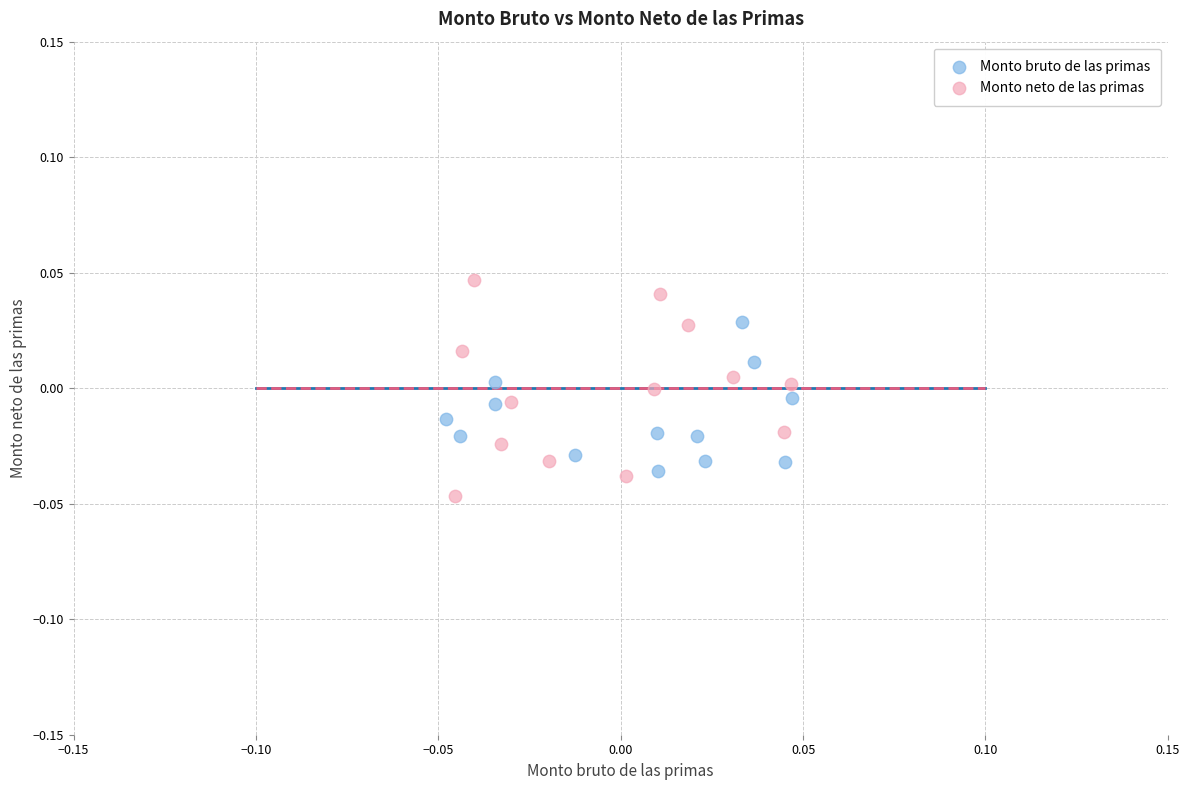

Which series has the widest spread of Y values?

Monto neto de las primas